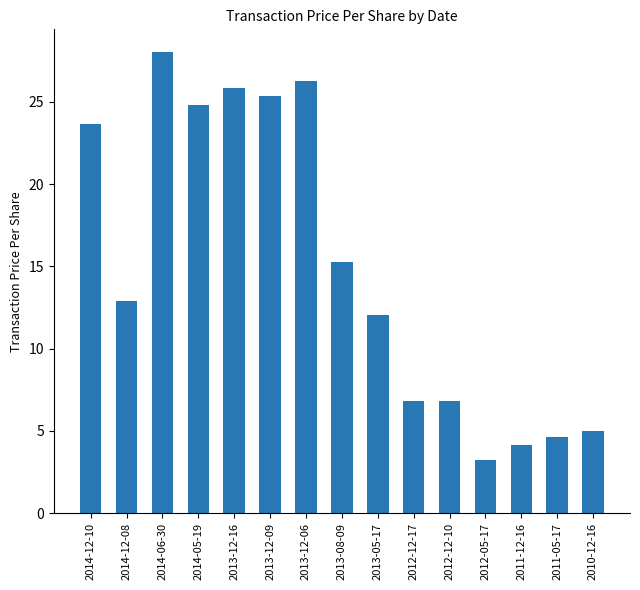

How many data points does each series have?

15